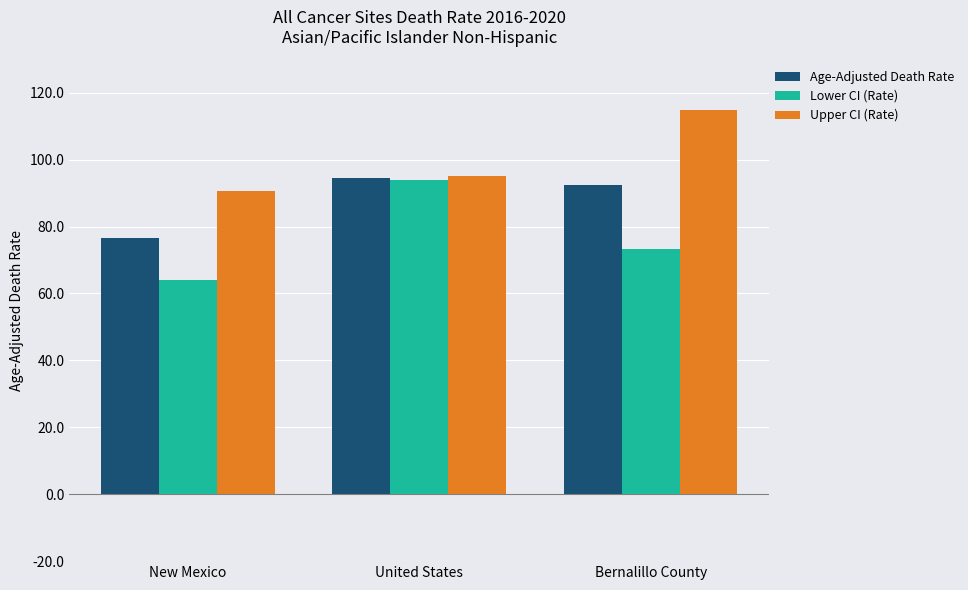

At which label is Upper CI (Rate) closest to 102?

United States